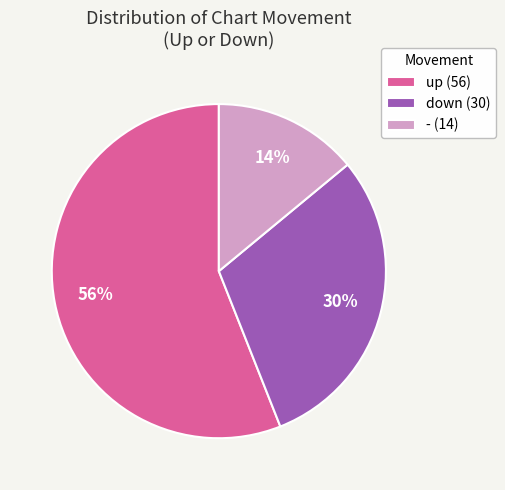

Which category has the biggest portion of the pie?

up